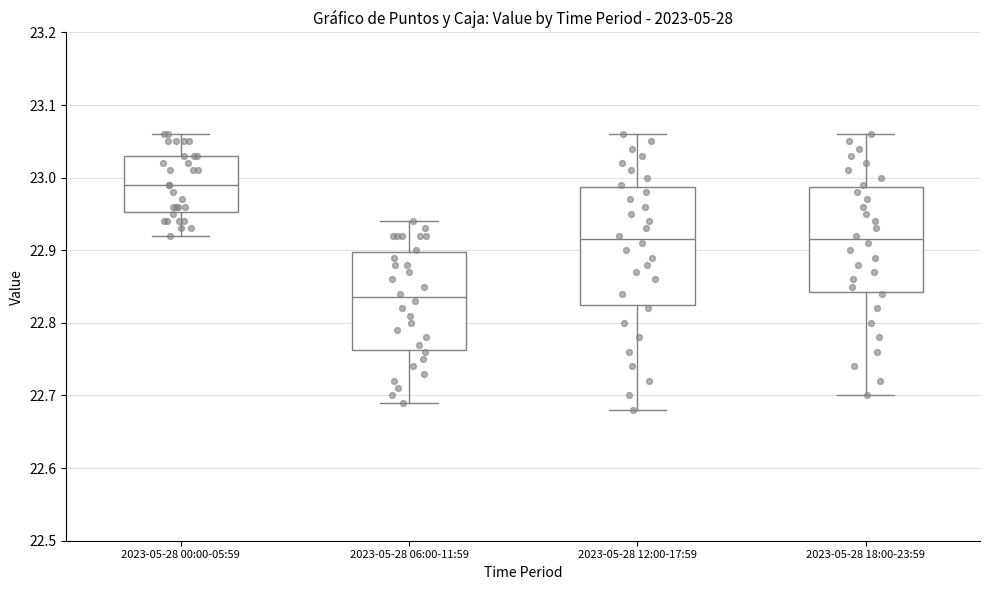

Which box's median line is the lowest?

2023-05-28 06:00-11:59